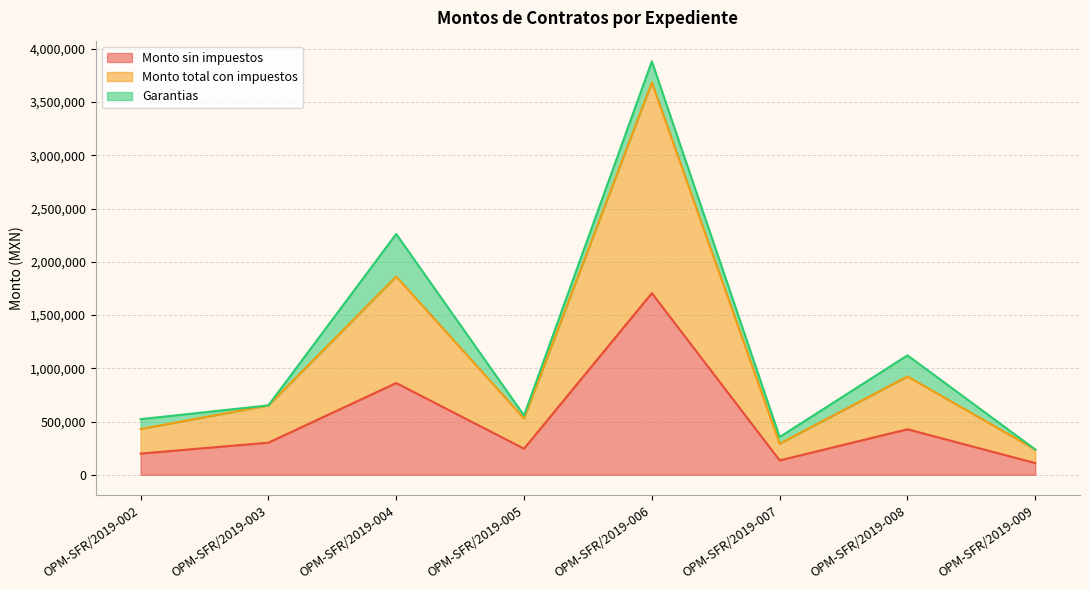

True or false: Monto total con impuestos has a value of 1861509.0 at OPM-SFR/2019-004.

True